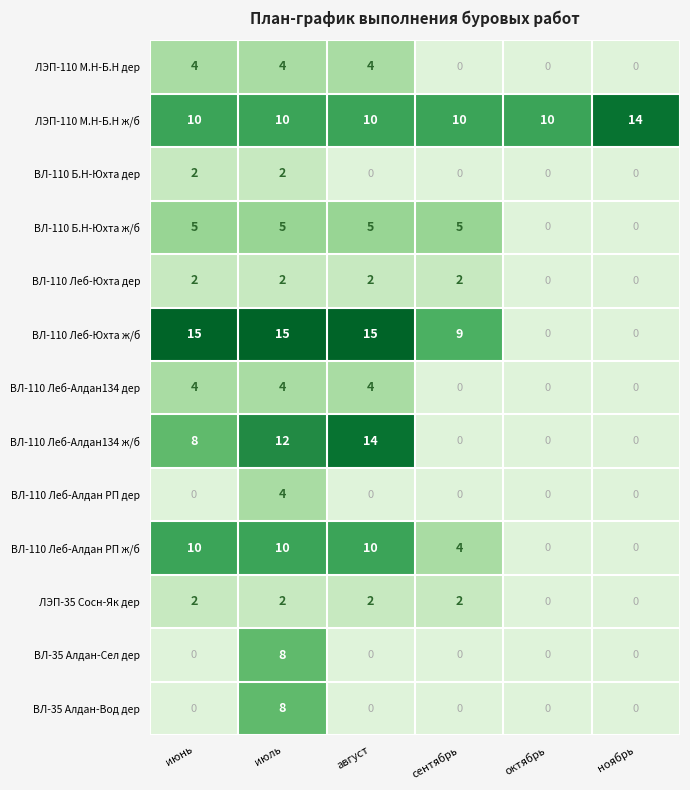

Reading left to right, extract all data points from this chart.

ЛЭП-110 кВ М.Нимныр-Б.Нимныр (Л-1, дер): 4	4	4	0	0	0
ЛЭП-110 кВ М.Нимныр-Б.Нимныр (Л-1, ж/б): 10	10	10	10	10	14
ВЛ 110 кВ Б.Нимныр-Юхта (Л-133, дер): 2	2	0	0	0	0
ВЛ 110 кВ Б.Нимныр-Юхта (Л-133, ж/б): 5	5	5	5	0	0
ВЛ 110 кВ Лебединый-Юхта (дер): 2	2	2	2	0	0
ВЛ 110 кВ Лебединый-Юхта (ж/б): 15	15	15	9	0	0
ВЛ 110 кВ Лебединый-Алдан Л-134 (дер): 4	4	4	0	0	0
ВЛ 110 кВ Лебединый-Алдан Л-134 (ж/б): 8	12	14	0	0	0
ВЛ 110 кВ Лебединый-Алдан РП (дер): 0	4	0	0	0	0
ВЛ 110 кВ Лебединый-Алдан РП (ж/б): 10	10	10	4	0	0
ЛЭП-35кВ Сосновый-Якокут (дер): 2	2	2	2	0	0
ВЛ 35кВ Алдан-Селигдар (дер): 0	8	0	0	0	0
ВЛ 35кВ Алдан-Водозабор (дер): 0	8	0	0	0	0